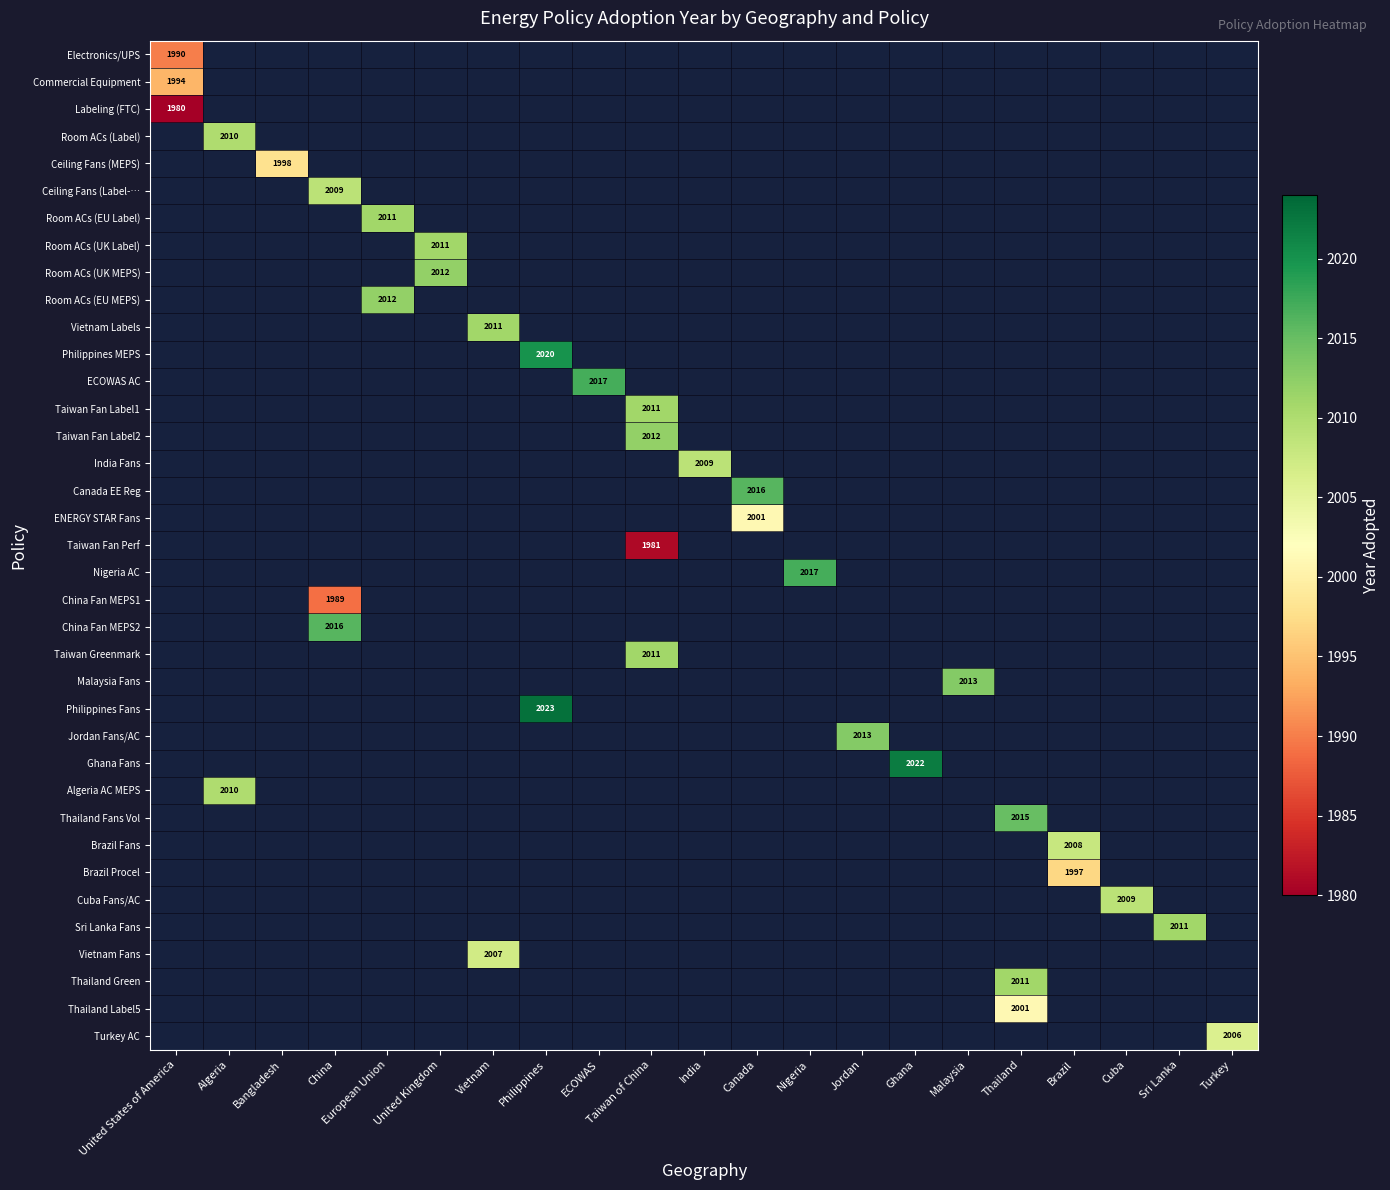

How many data points does each series have?

21